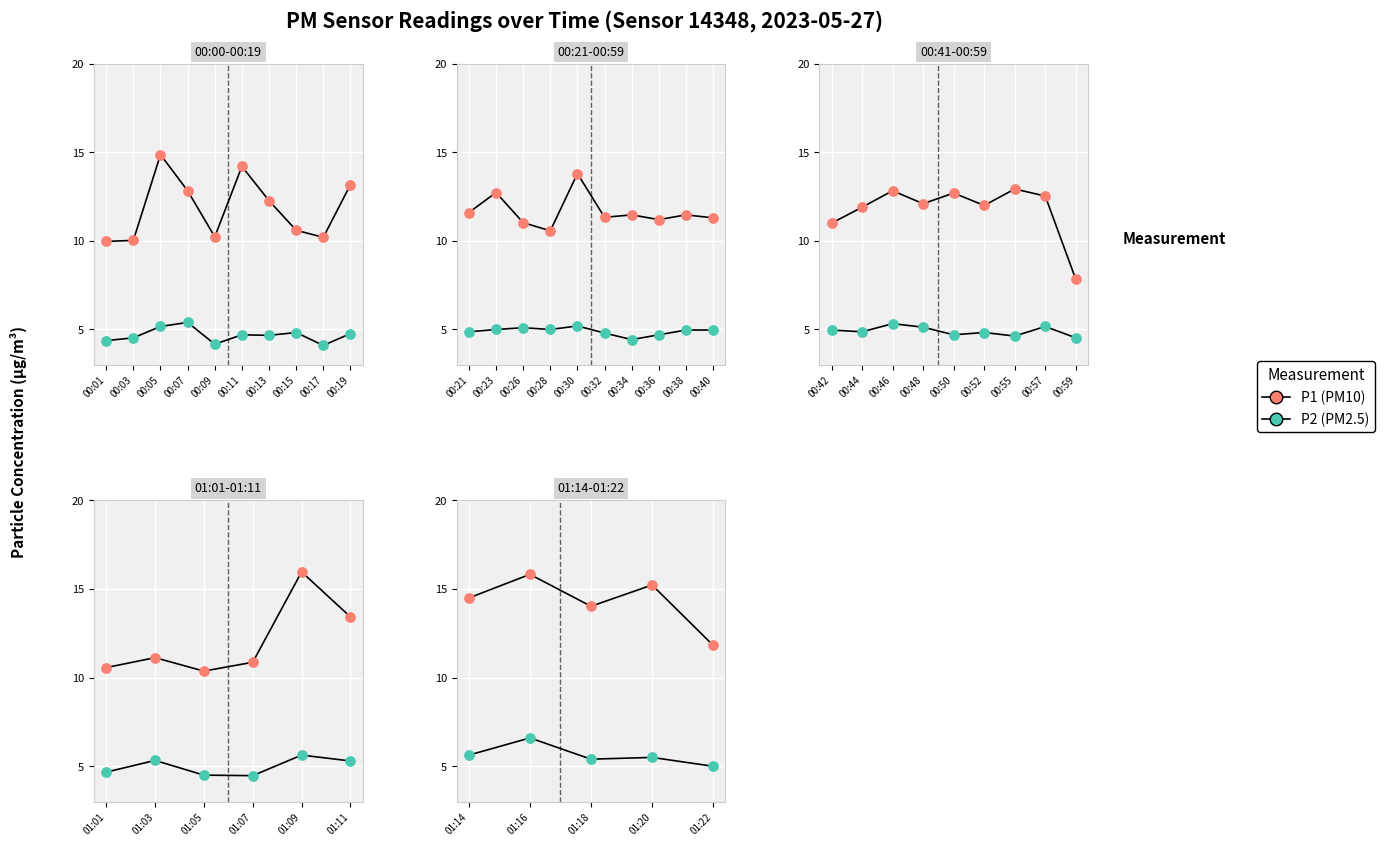

Is the value of P1 (PM10) at 01:16 greater than the value of P2 (PM2.5) at 01:18?

Yes